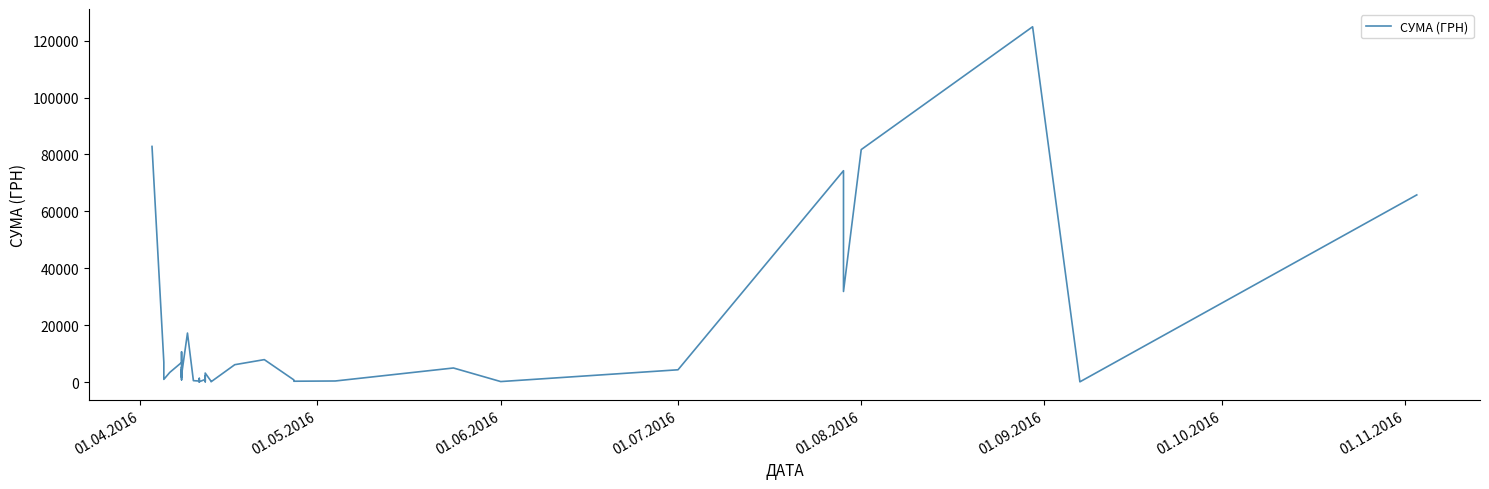

What is the sum of all values?

564444.3